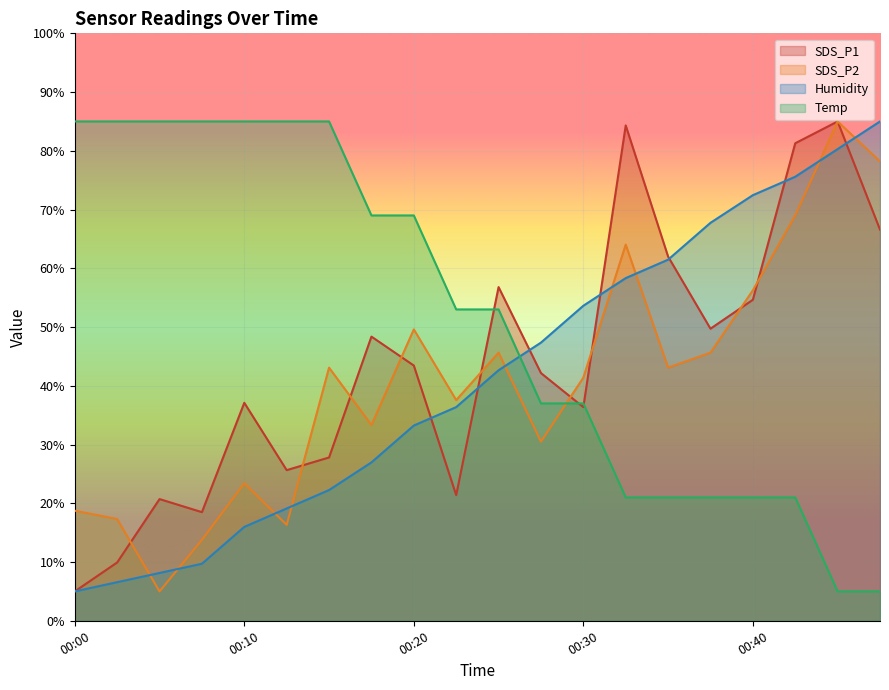

Reading right to left, list all the values displayed in this chart.

SDS_P1: 66.6	85.0	81.3	54.6	49.7	62.0	84.3	36.4	42.2	56.8	21.4	43.4	48.4	27.8	25.6	37.1	18.5	20.7	9.9	5.0
SDS_P2: 78.2	85.0	69.0	56.3	45.6	43.1	64.0	41.4	30.5	45.6	37.6	49.6	33.3	43.1	16.3	23.4	13.8	5.0	17.3	18.7
Humidity: 85.0	80.3	75.6	72.5	67.7	61.5	58.3	53.6	47.4	42.6	36.4	33.2	27.0	22.3	19.1	16.0	9.7	8.1	6.6	5.0
Temp: 5.0	5.0	21.0	21.0	21.0	21.0	21.0	37.0	37.0	53.0	53.0	69.0	69.0	85.0	85.0	85.0	85.0	85.0	85.0	85.0